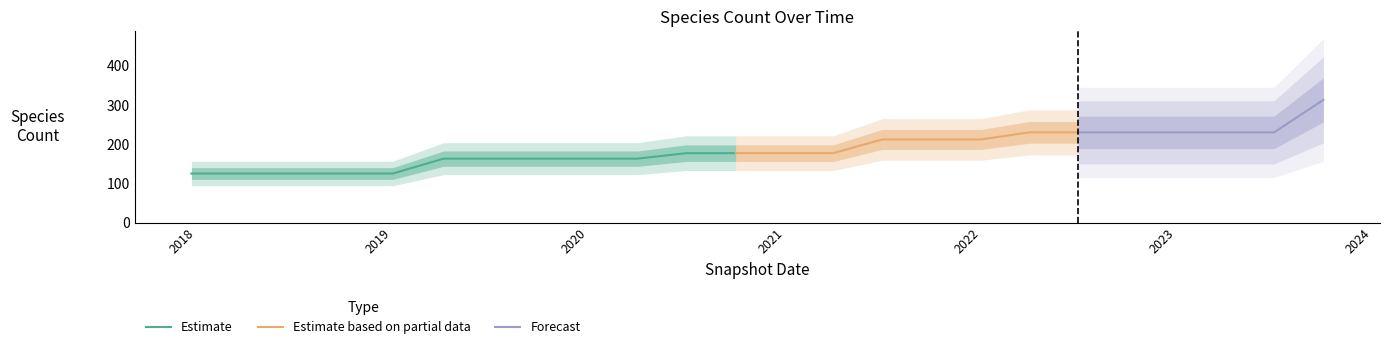

What is the value of the 14th point from the left?

177